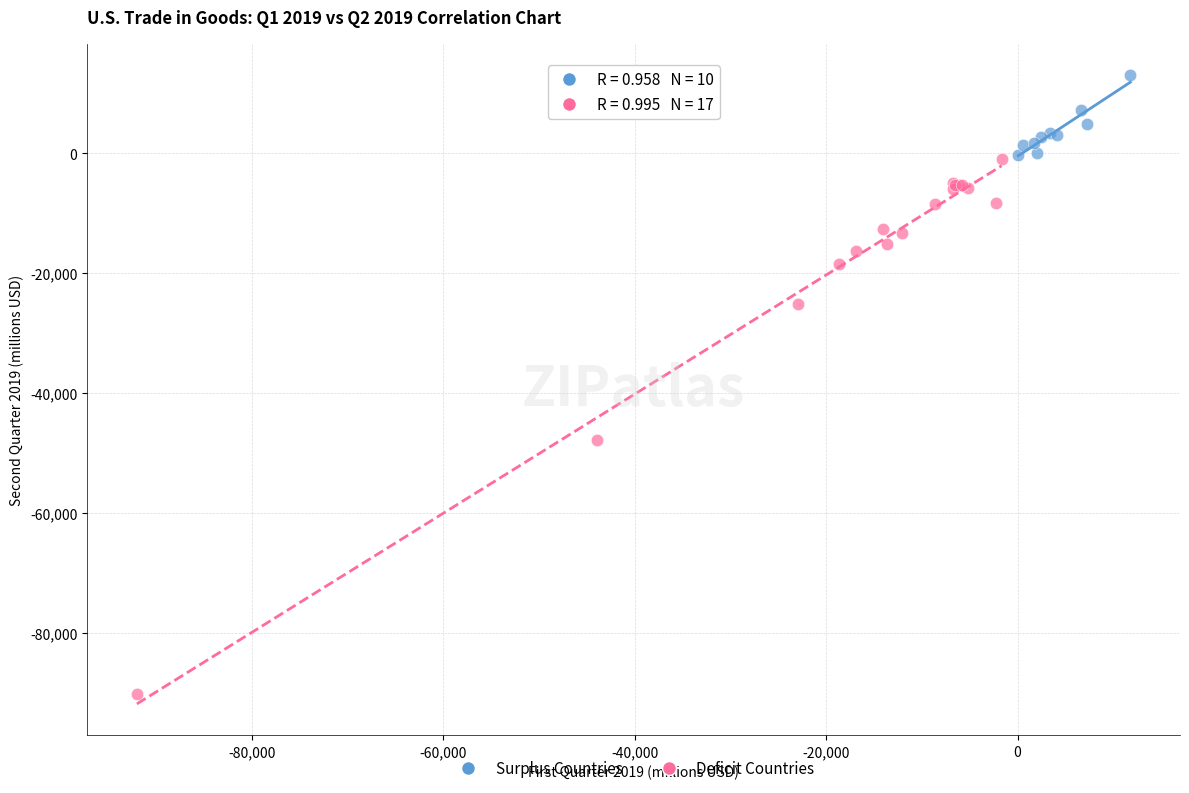

Which series contains the highest Y value?

Surplus Countries